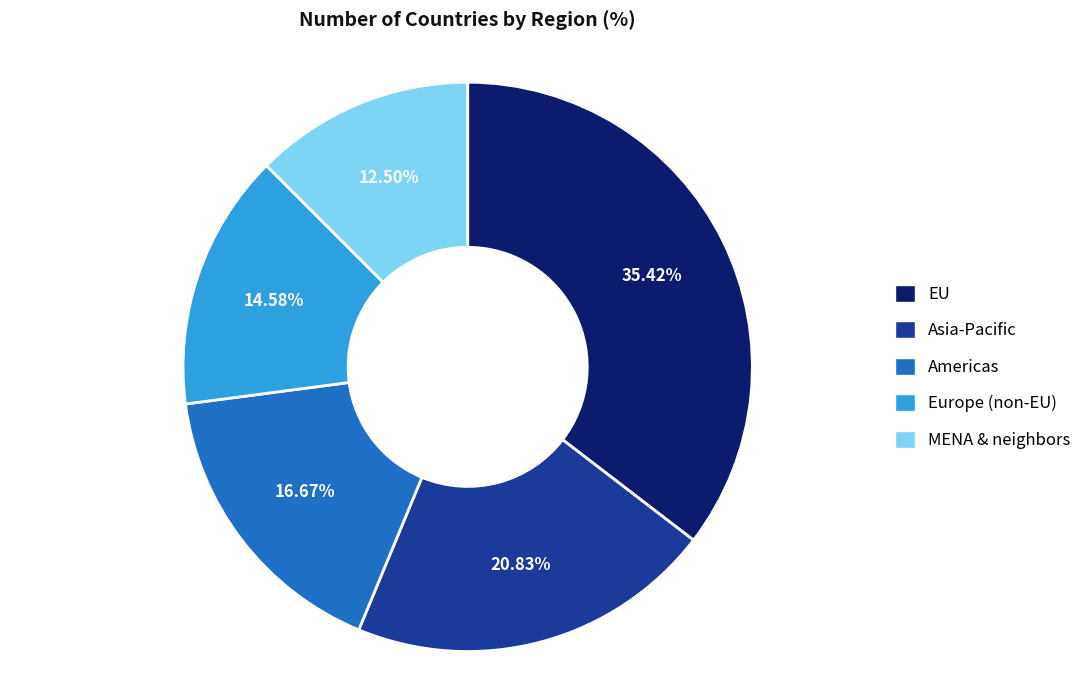

To the nearest percent, what is the combined percentage of MENA & neighbors and EU?

48%